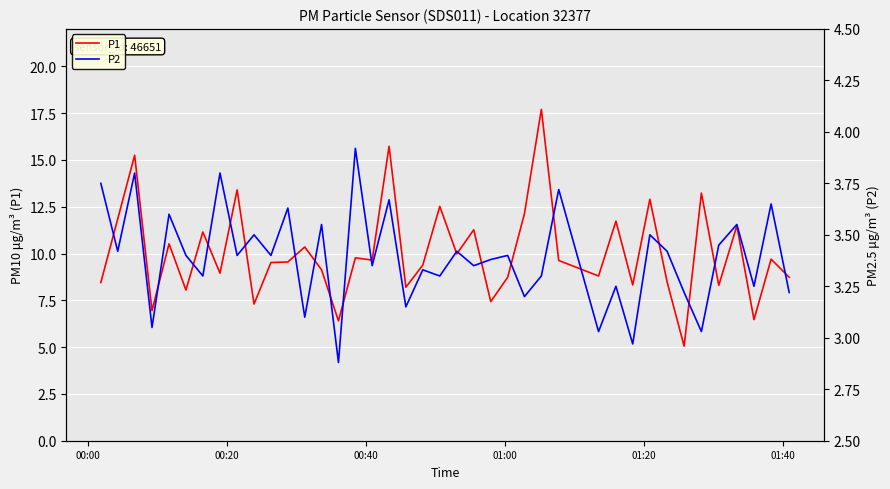

True or false: P1 and P2 cross at least once.

False